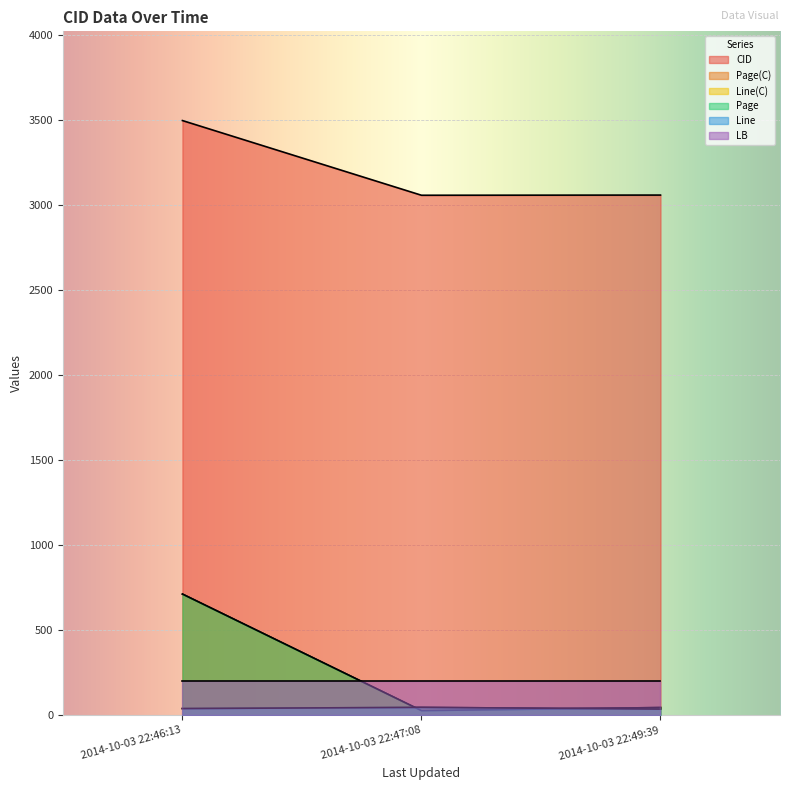

Which label corresponds to the smallest value in the chart?

2014-10-03 22:47:08